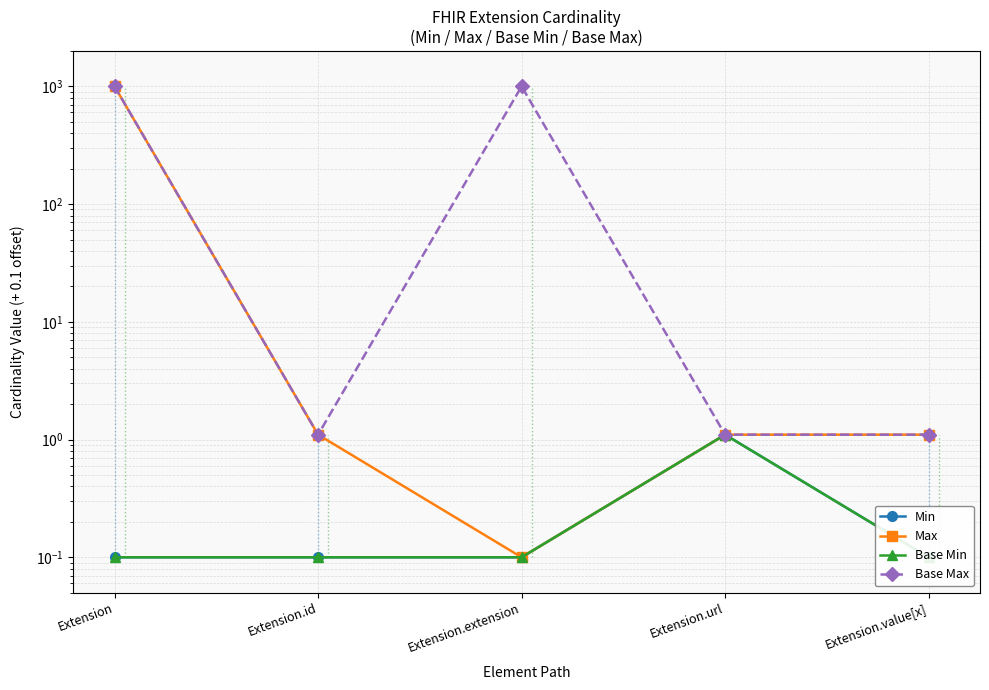

What position from the left is Extension?

1